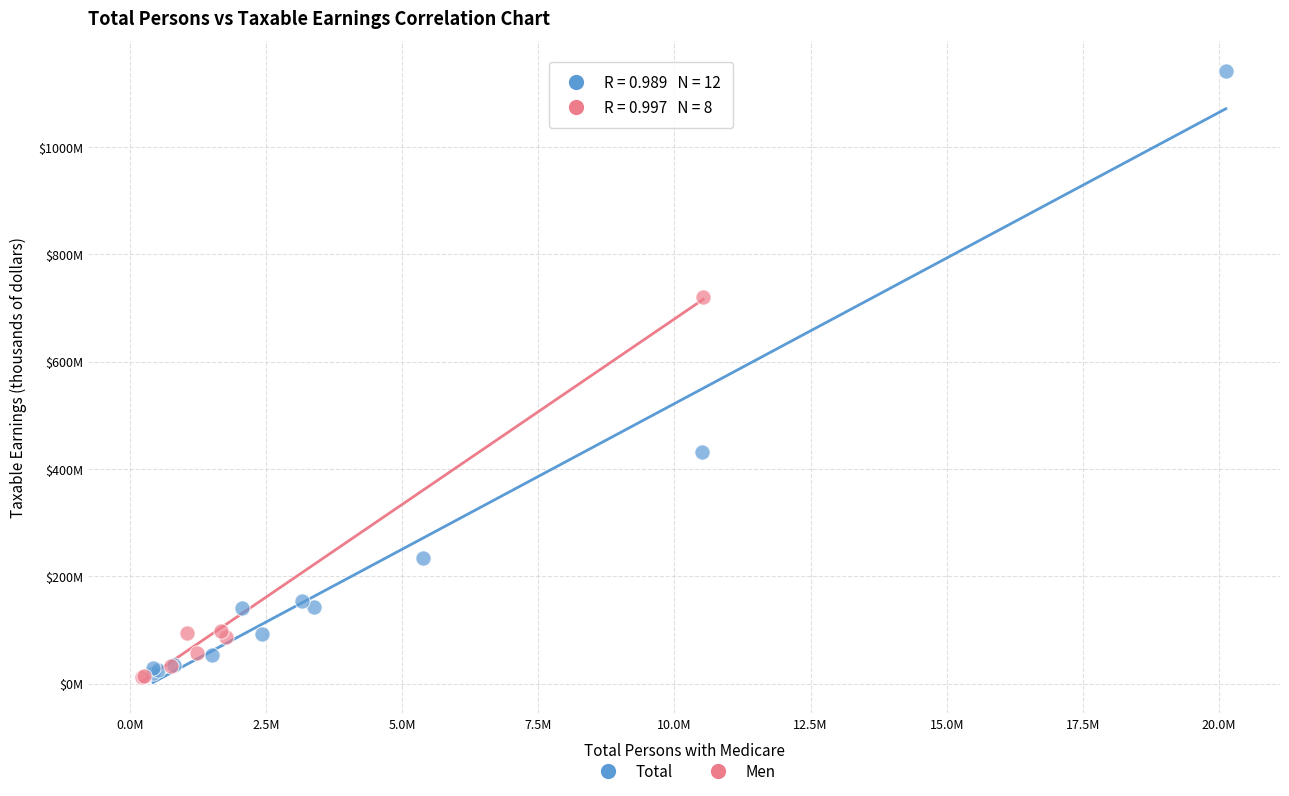

Which series contains the highest Y value?

Total